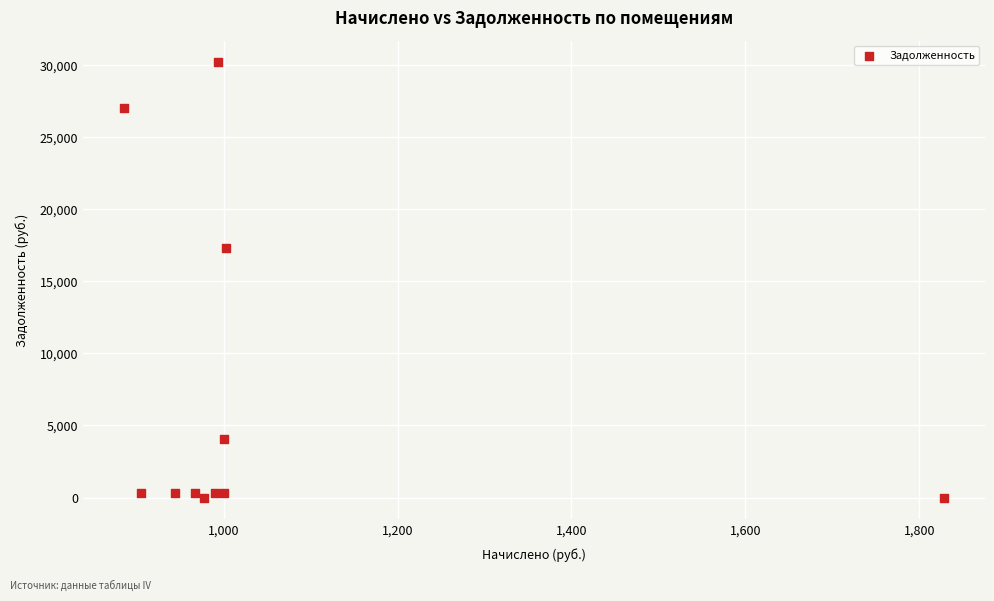

What Y value in the scatter plot is closest to 15097?

17305.5